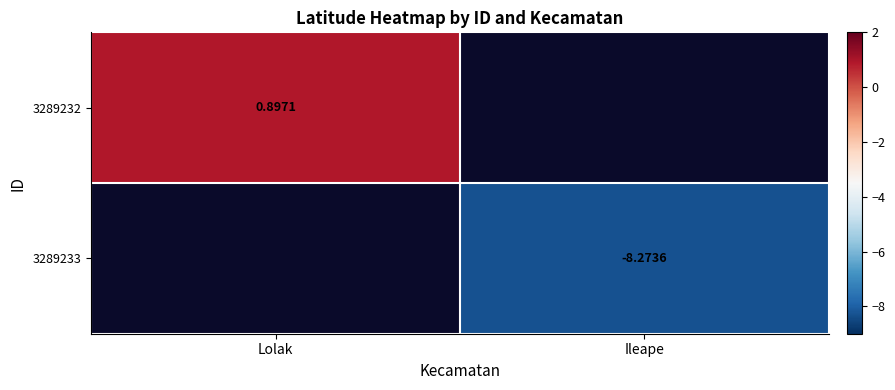

Is the value of 3289232 at Lolak greater than the value of 3289233 at Ileape?

Yes